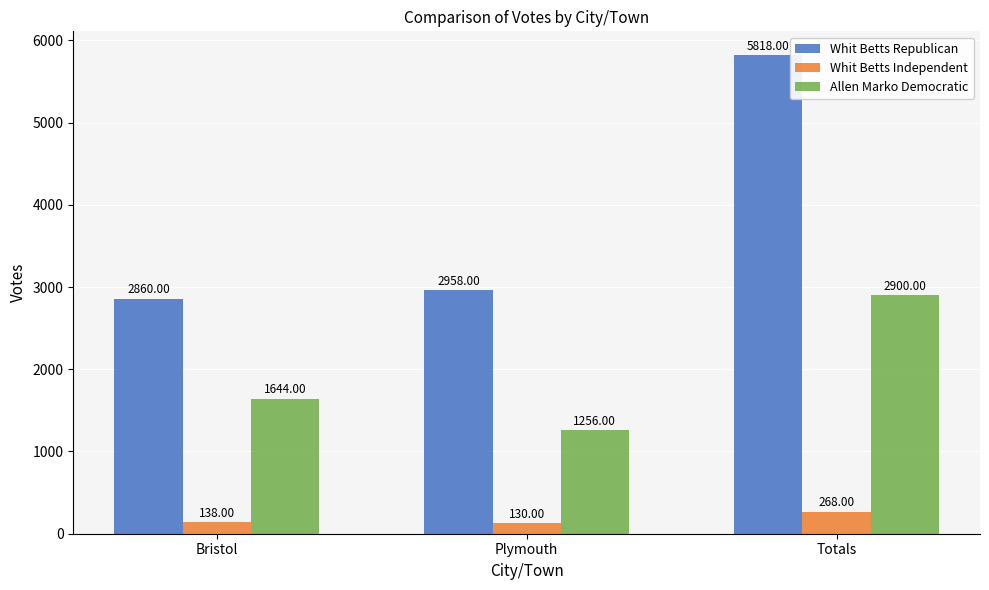

At how many categories does at least one series exceed 4801?

1